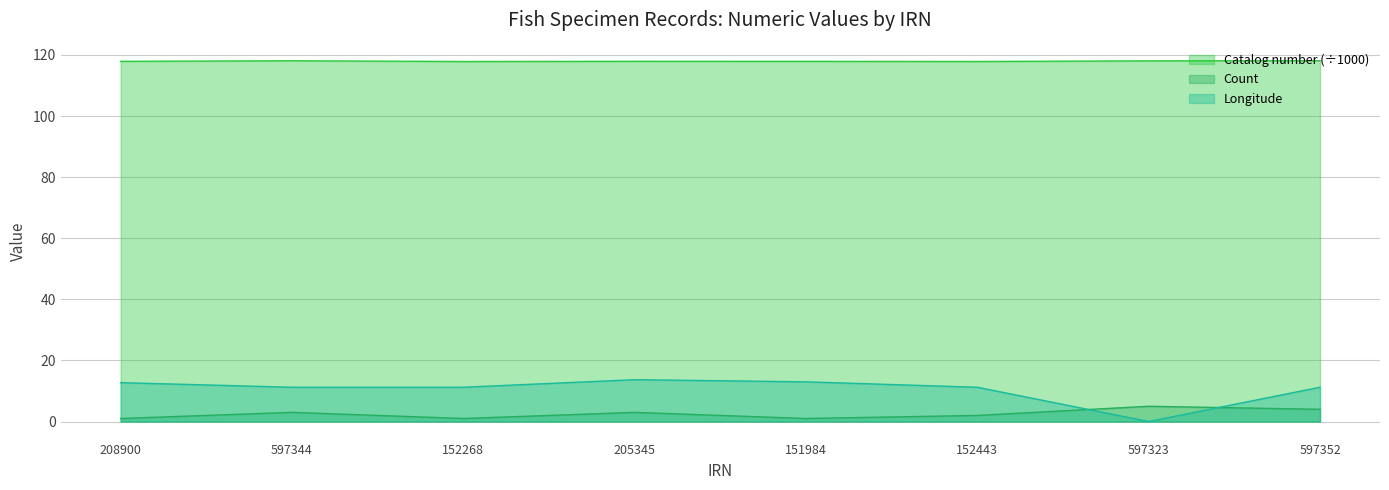

Reading left to right, what are all the values shown in this chart?

Catalog number: 208900=117.9	597344=118.1	152268=117.9	205345=117.9	151984=117.9	152443=117.9	597323=118.1	597352=118.1
Count: 208900=1.0	597344=3.0	152268=1.0	205345=3.0	151984=1.0	152443=2.0	597323=5.0	597352=4.0
Longitude: 208900=12.7	597344=11.2	152268=11.2	205345=13.7	151984=13.0	152443=11.2	597323=0.0	597352=11.2